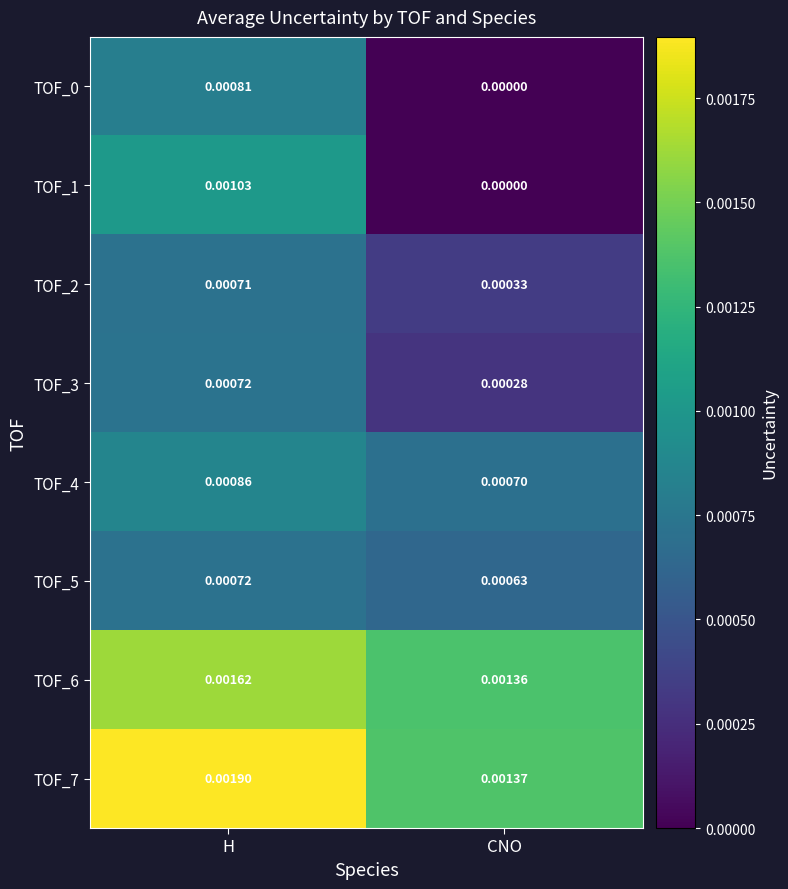

How many data points does each series have?

2